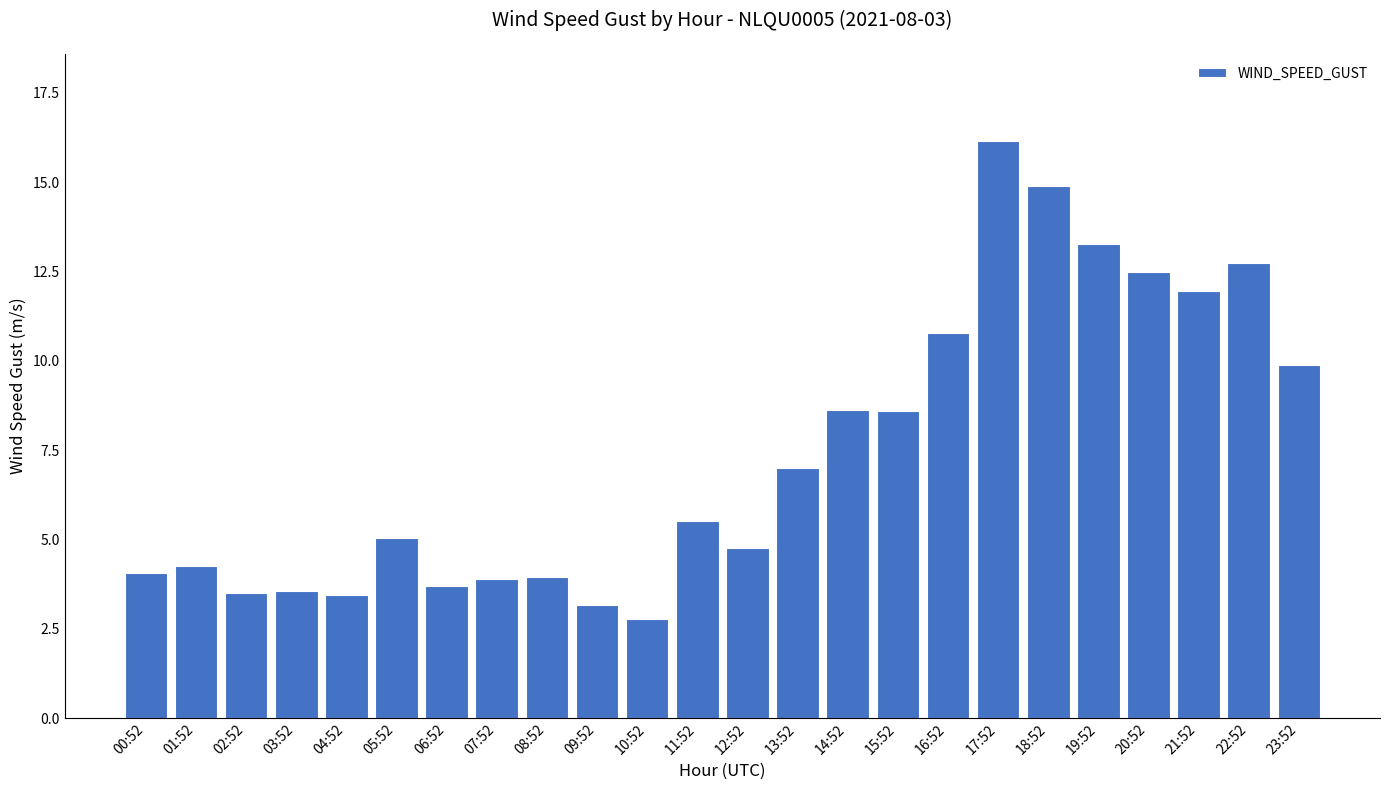

What is the ratio of the value at 22:52 to the value at 01:52?

3.0